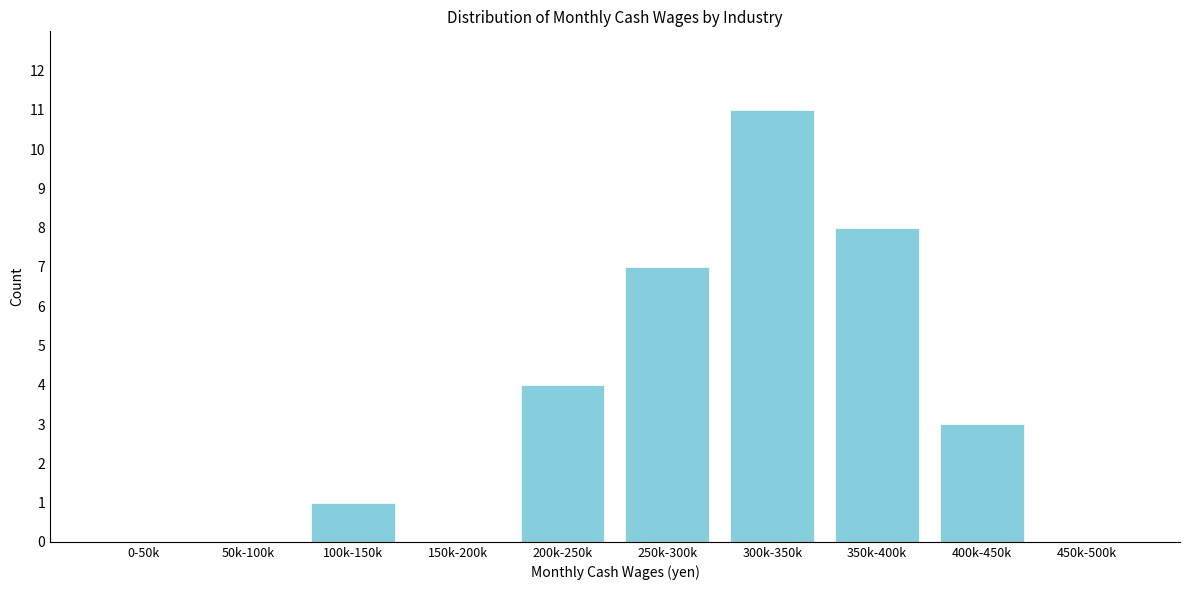

Reading left to right, transcribe all the data shown in this chart.

0-50k=0	50k-100k=0	100k-150k=1	150k-200k=0	200k-250k=4	250k-300k=7	300k-350k=11	350k-400k=8	400k-450k=3	450k-500k=0